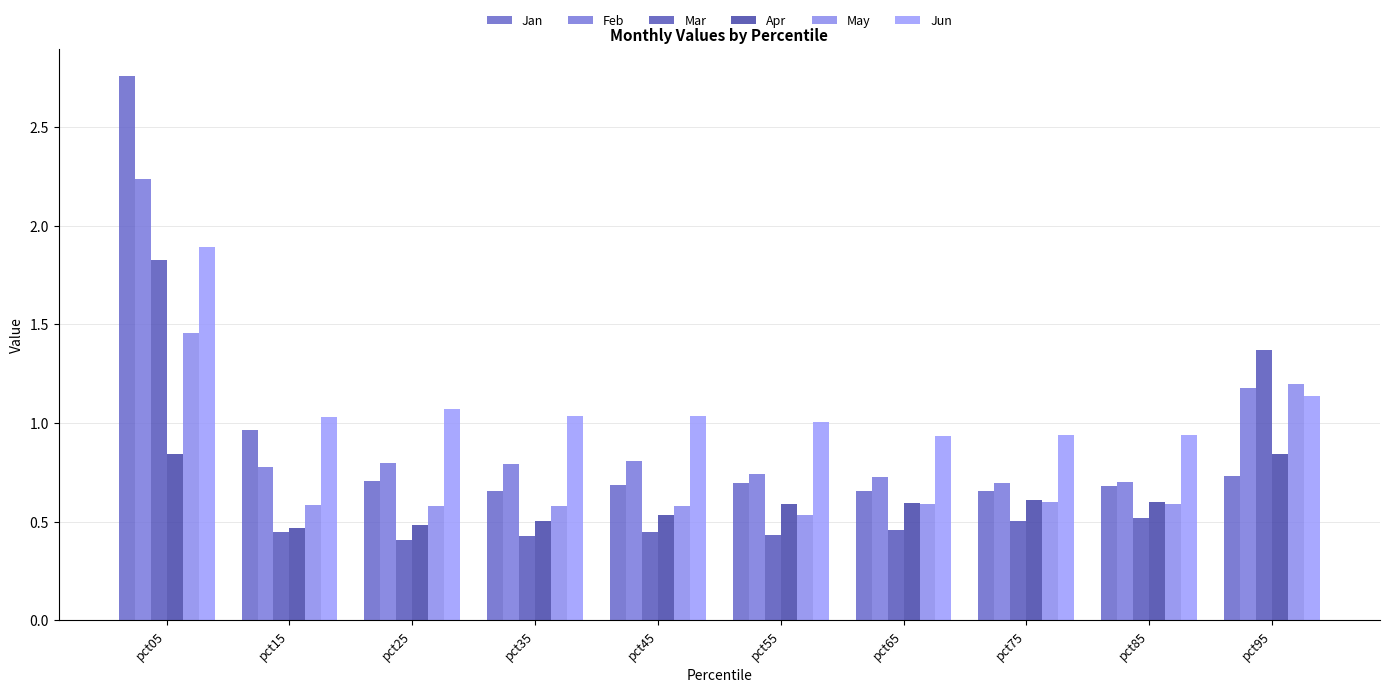

Reading right to left, list all the values displayed in this chart.

Jan: 0.7	0.7	0.7	0.7	0.7	0.7	0.7	0.7	1.0	2.8
Feb: 1.2	0.7	0.7	0.7	0.7	0.8	0.8	0.8	0.8	2.2
Mar: 1.4	0.5	0.5	0.5	0.4	0.4	0.4	0.4	0.4	1.8
Apr: 0.8	0.6	0.6	0.6	0.6	0.5	0.5	0.5	0.5	0.8
May: 1.2	0.6	0.6	0.6	0.5	0.6	0.6	0.6	0.6	1.5
Jun: 1.1	0.9	0.9	0.9	1.0	1.0	1.0	1.1	1.0	1.9